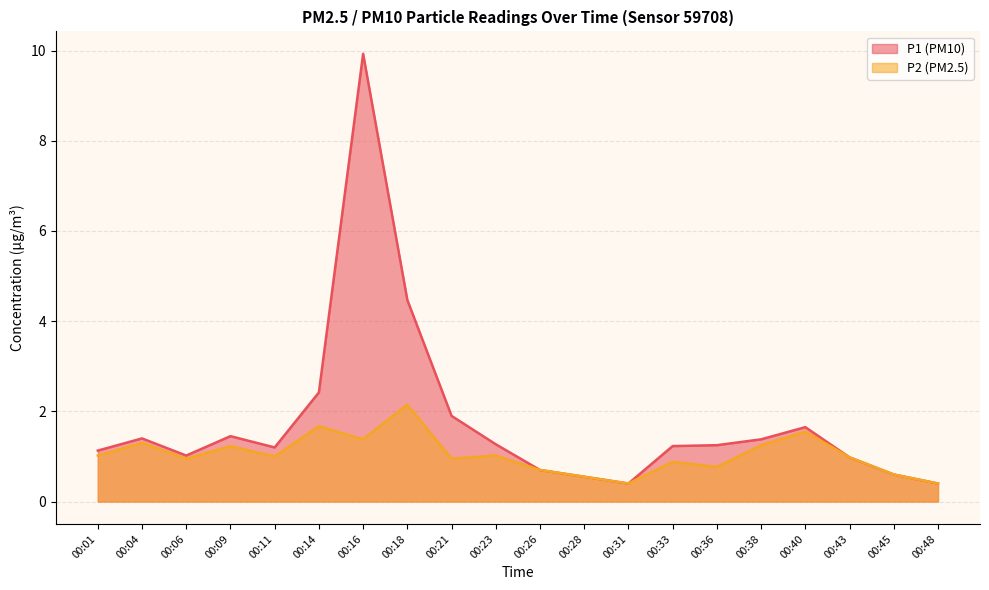

The P1 series shows 0.4 at 00:48. True or false?

True